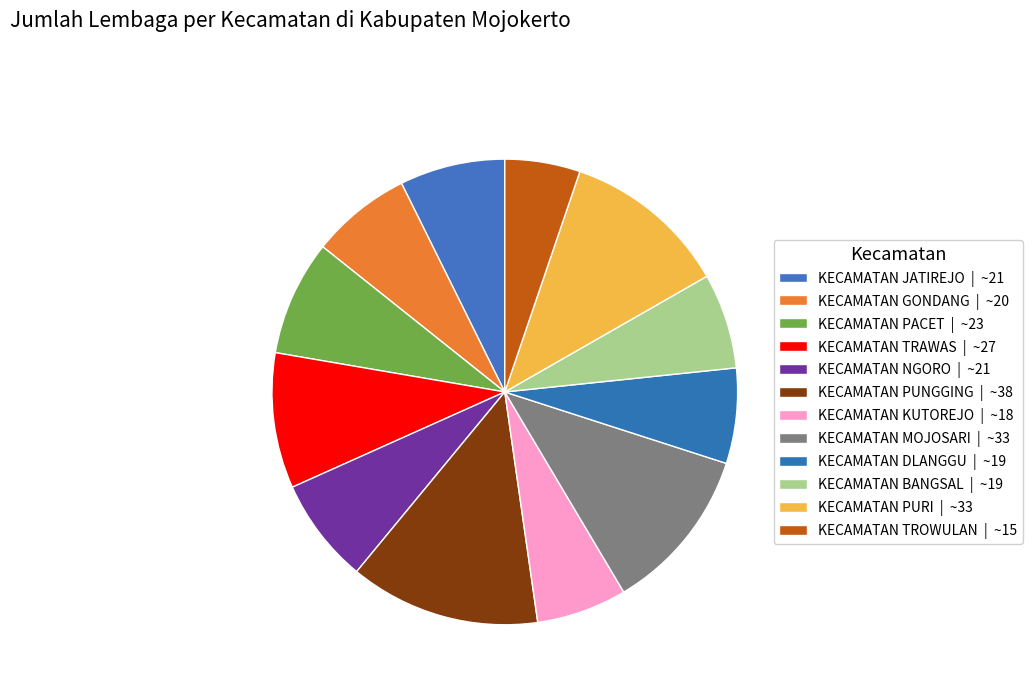

Which category has the biggest portion of the pie?

KECAMATAN PUNGGING